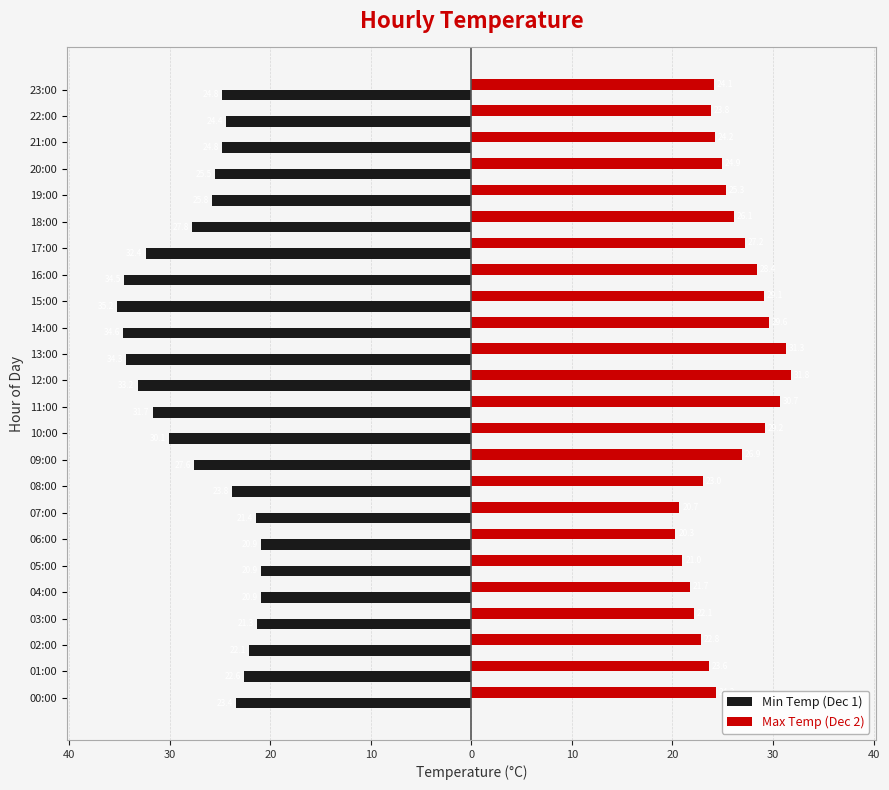

What are all the series names shown in the legend?

Min Temp (Dec 1), Max Temp (Dec 2)